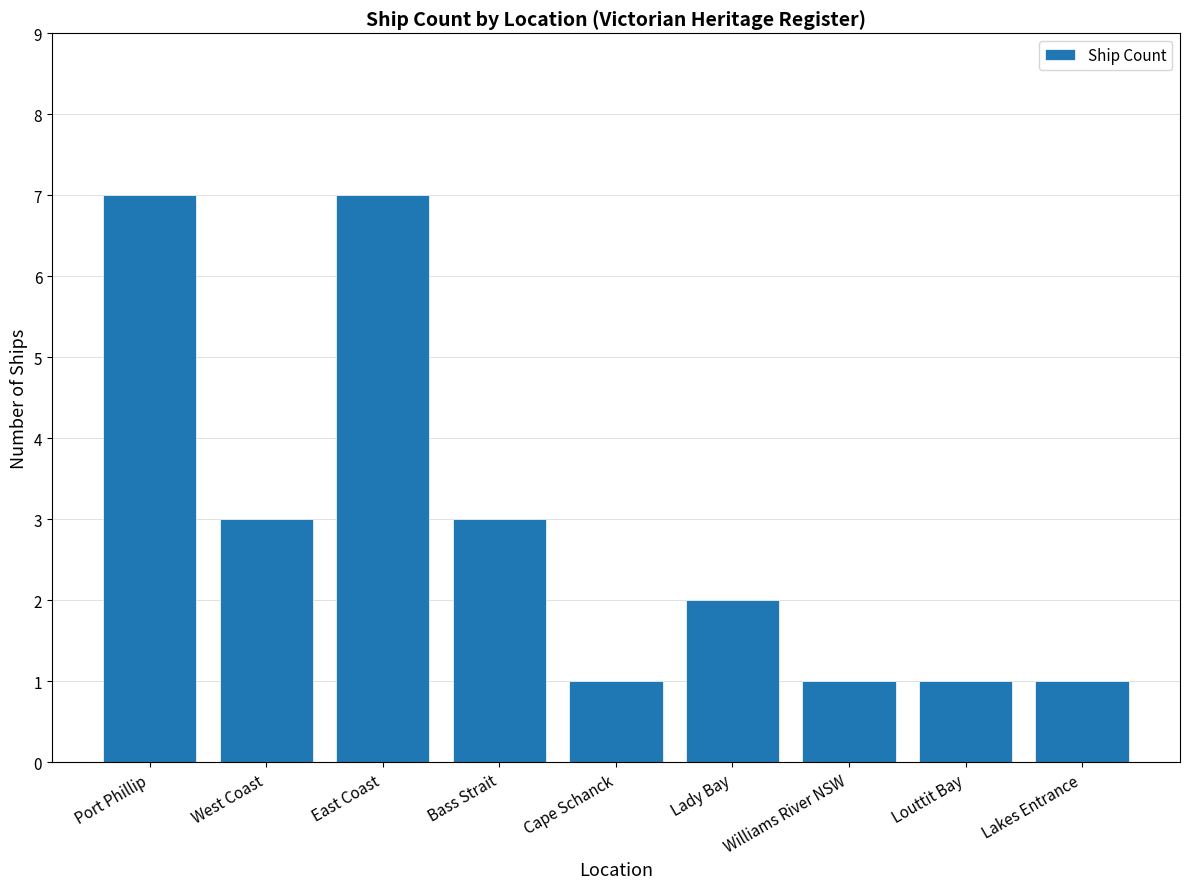

The value at Cape Schanck is 1. True or false?

True